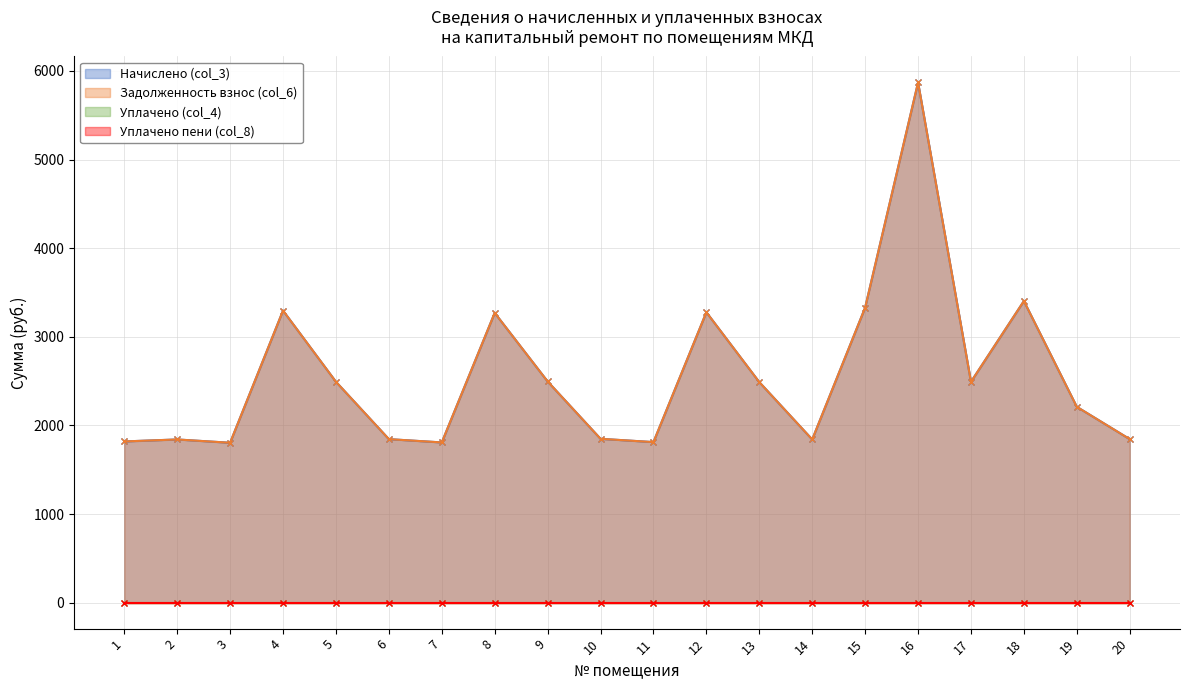

What value does the Начислено (col_3) series have at 2?

1841.4